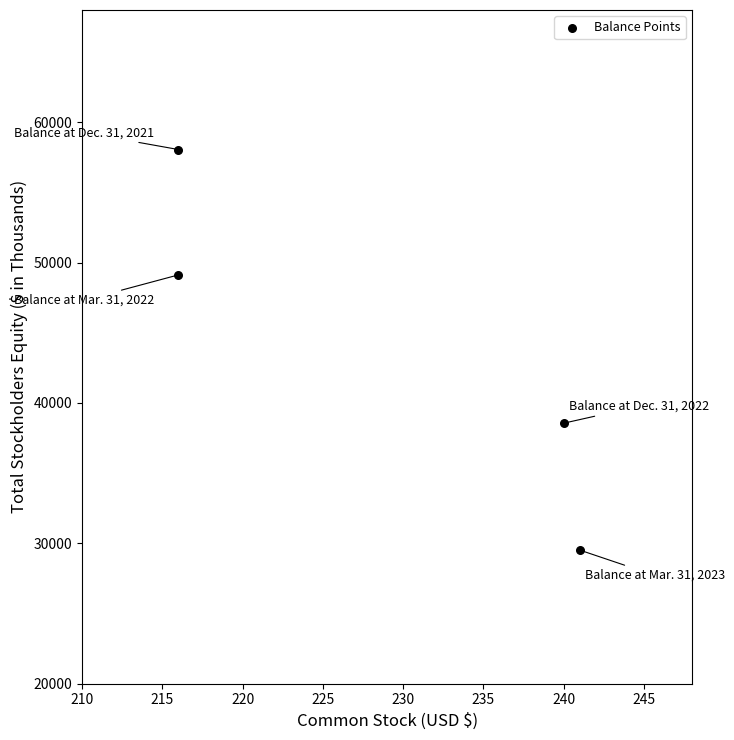

What is the range of Y values (max minus min)?

28548